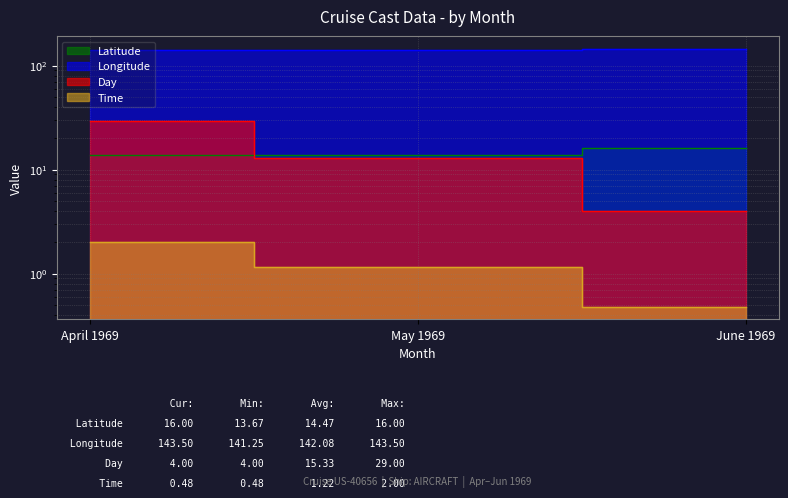

What is the spread (max minus min) of values at May 1969?

140.1